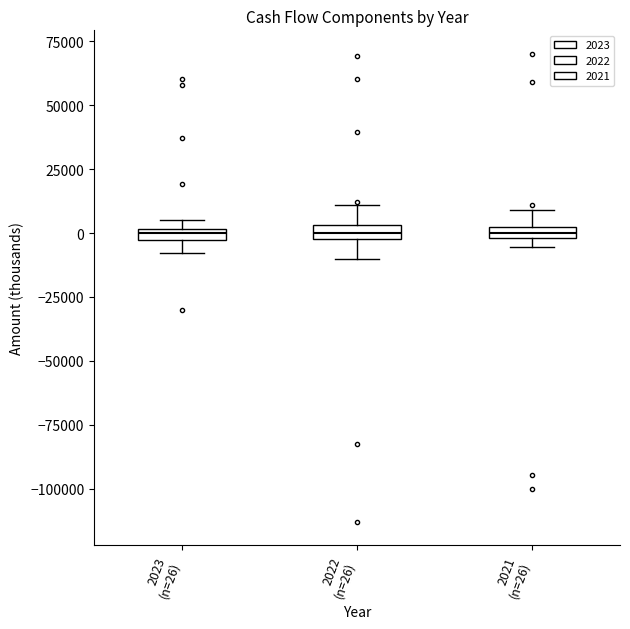

Where is the lower edge of the box for 2021 (n=26) on the y-axis? The values are not printed on the chart, so give them approximately, as read against the axis.

0